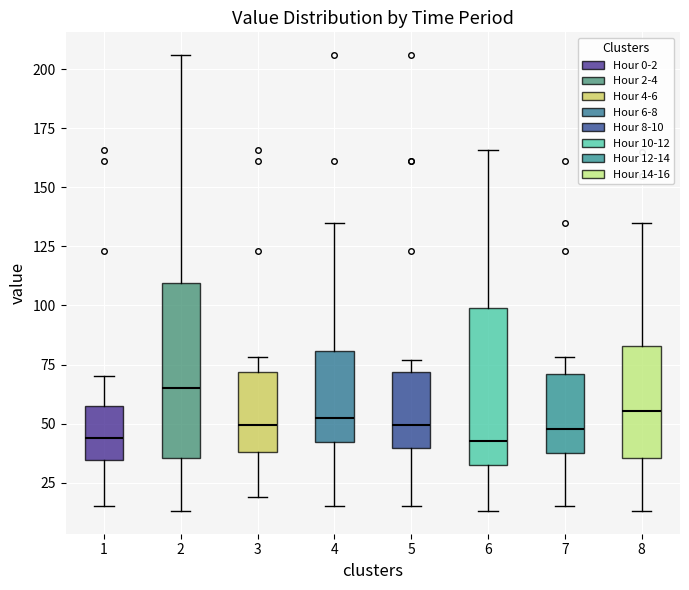

Comparing the boxes themselves (not the whiskers), which one is the tallest?

2